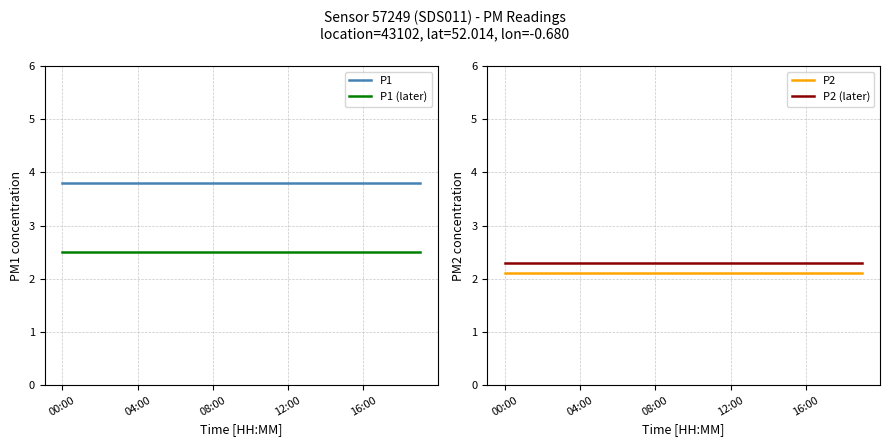

True or false: P1 and P1 (later) intersect in this chart.

False